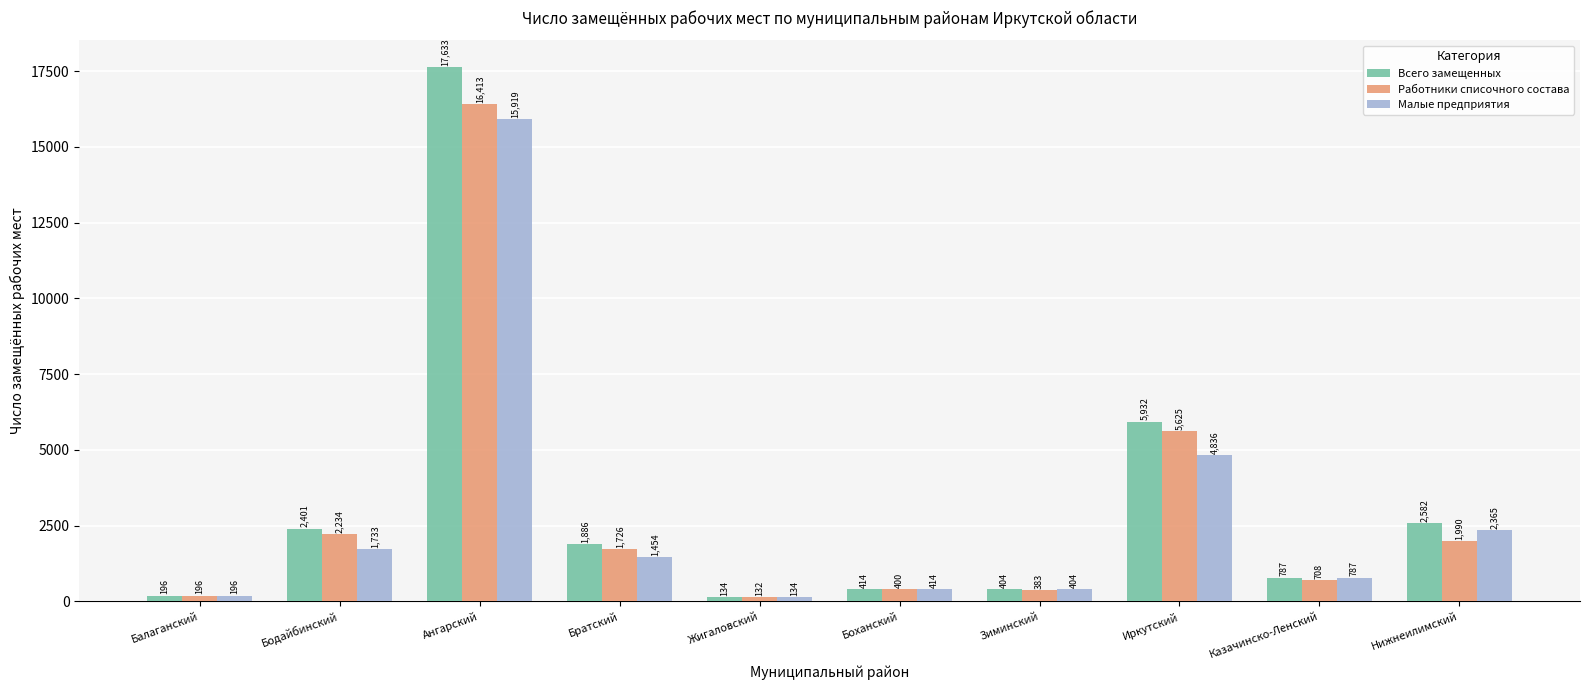

True or false: Работники списочного состава has a value of 400.5 at Боханский.

True